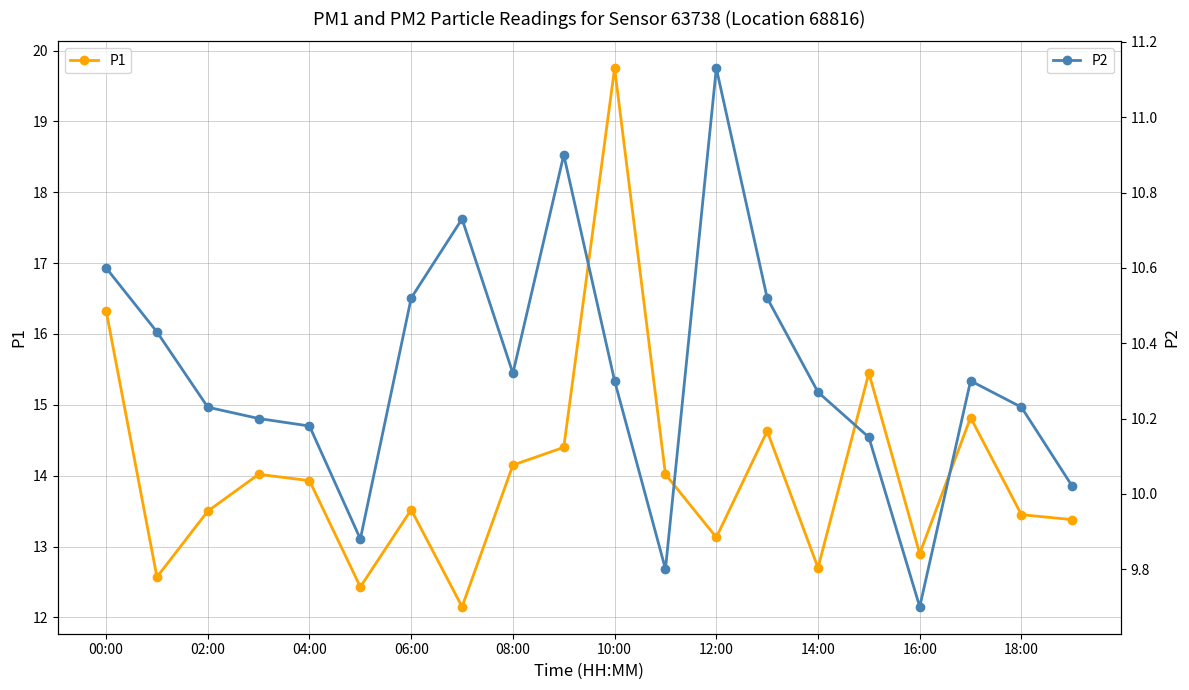

True or false: P2 and P1 cross at least once.

False